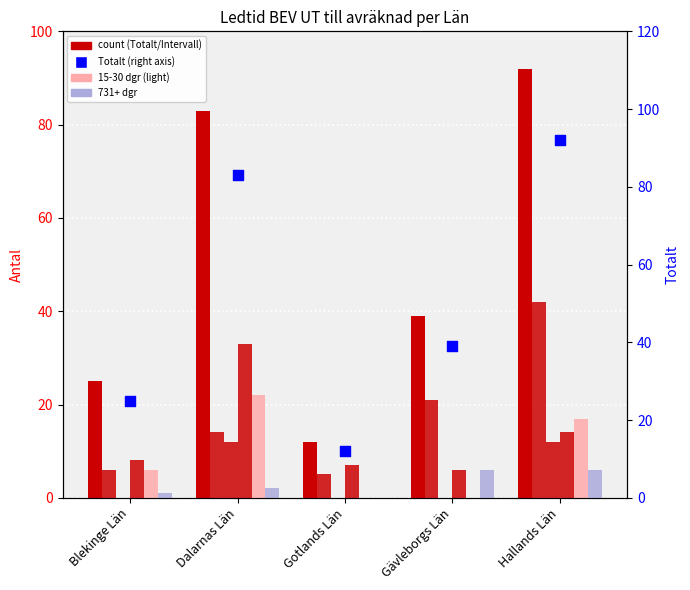

Which series has the widest spread of Y values?

Totalt